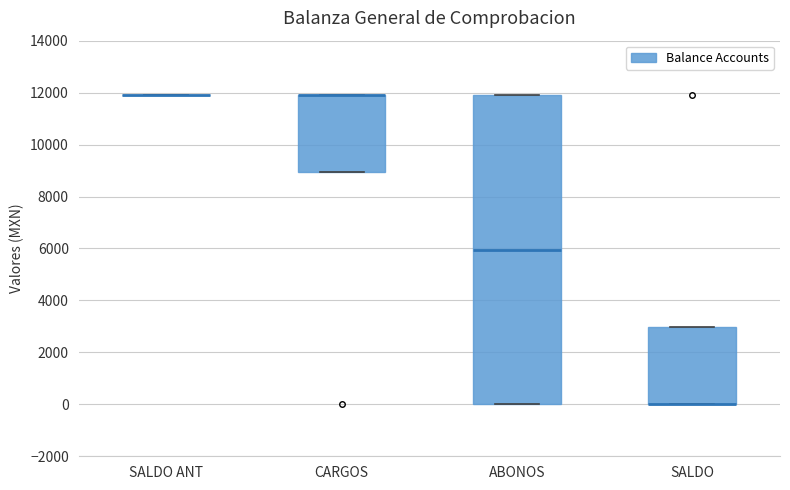

Reading left to right, read every box against the y-axis: the position of its median line, the range the box covers, and the ends of its whiskers. The values are not printed on the chart, so give them approximately, as read against the axis.

SALDO ANT: box collapsed to a line at 12000, whiskers 12000 to 12000
CARGOS: median 12000 (drawn on the box's upper edge), box 9000 to 12000, whiskers 9000 to 12000
ABONOS: median 6000, box 0 to 12000, whiskers 0 to 12000
SALDO: median 0 (drawn on the box's lower edge), box 0 to 3000, whiskers 0 to 3000